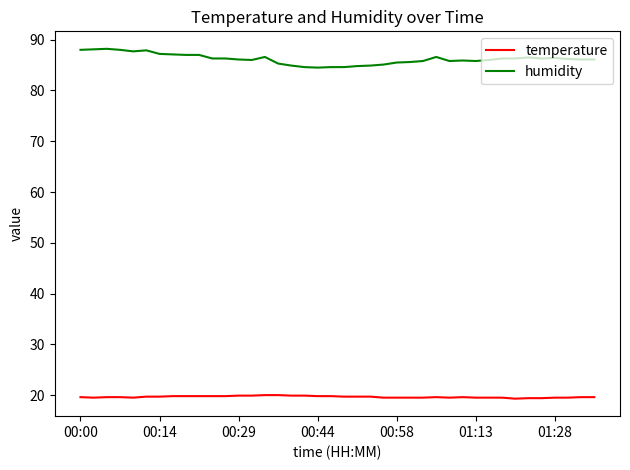

Rank the series by their average value, from lowest to highest.

temperature, humidity